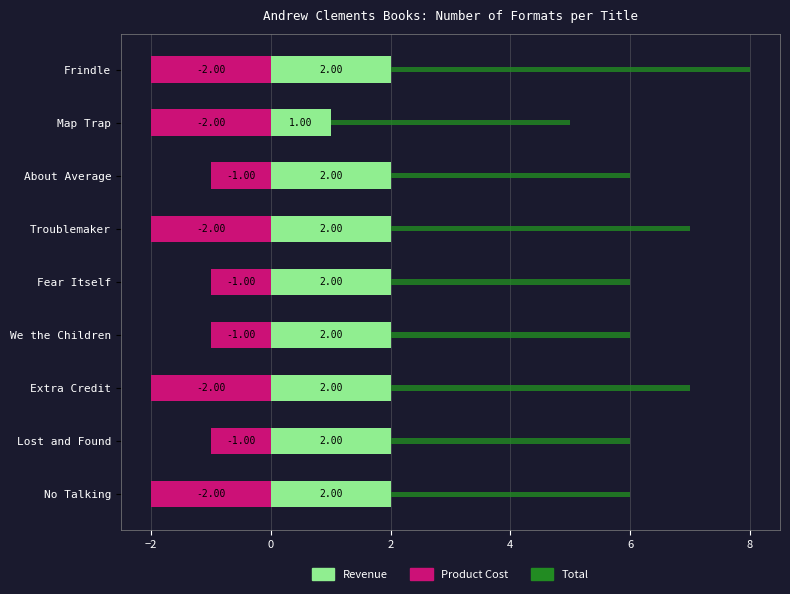

Reading left to right, what are all the values shown in this chart?

Revenue: 2	2	2	2	2	2	2	1	2
Product Cost: -2	-1	-2	-1	-1	-2	-1	-2	-2
Total: 4	4	5	4	4	5	4	4	6